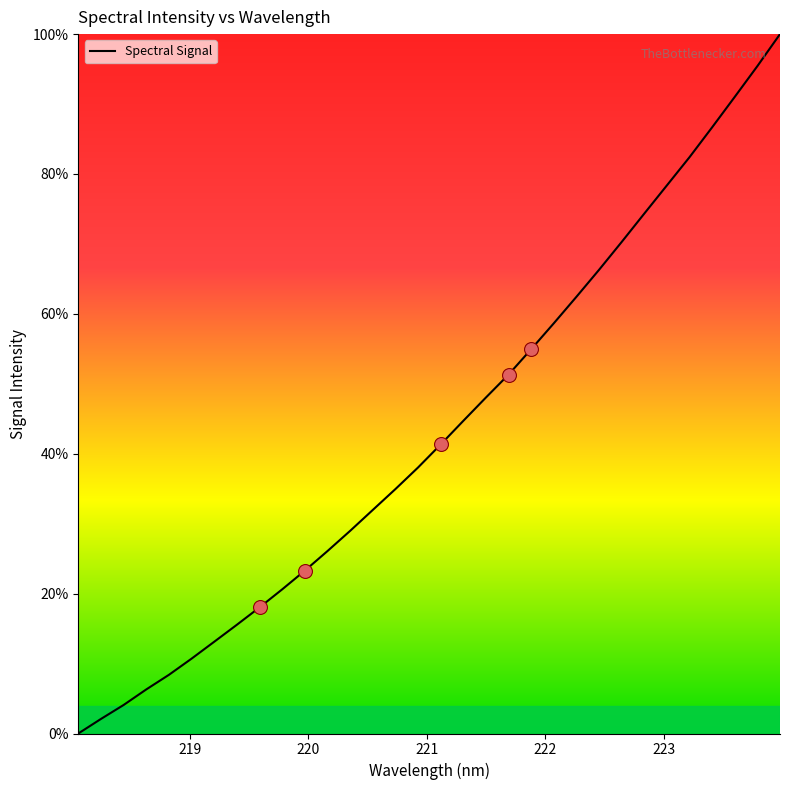

What is the maximum value shown in the chart?

100.0